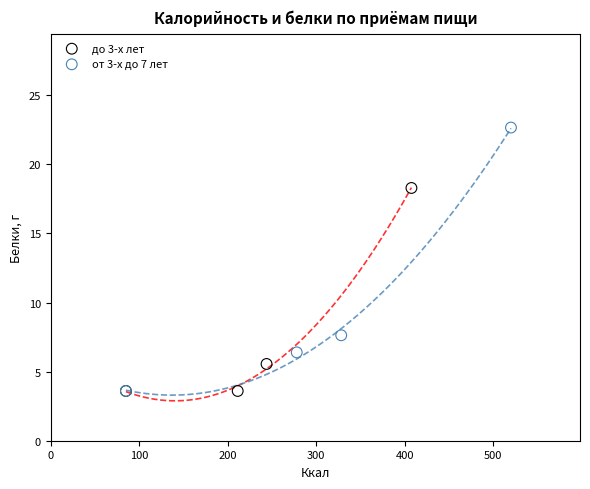

Which series reaches the maximum Y coordinate?

от 3-х до 7 лет